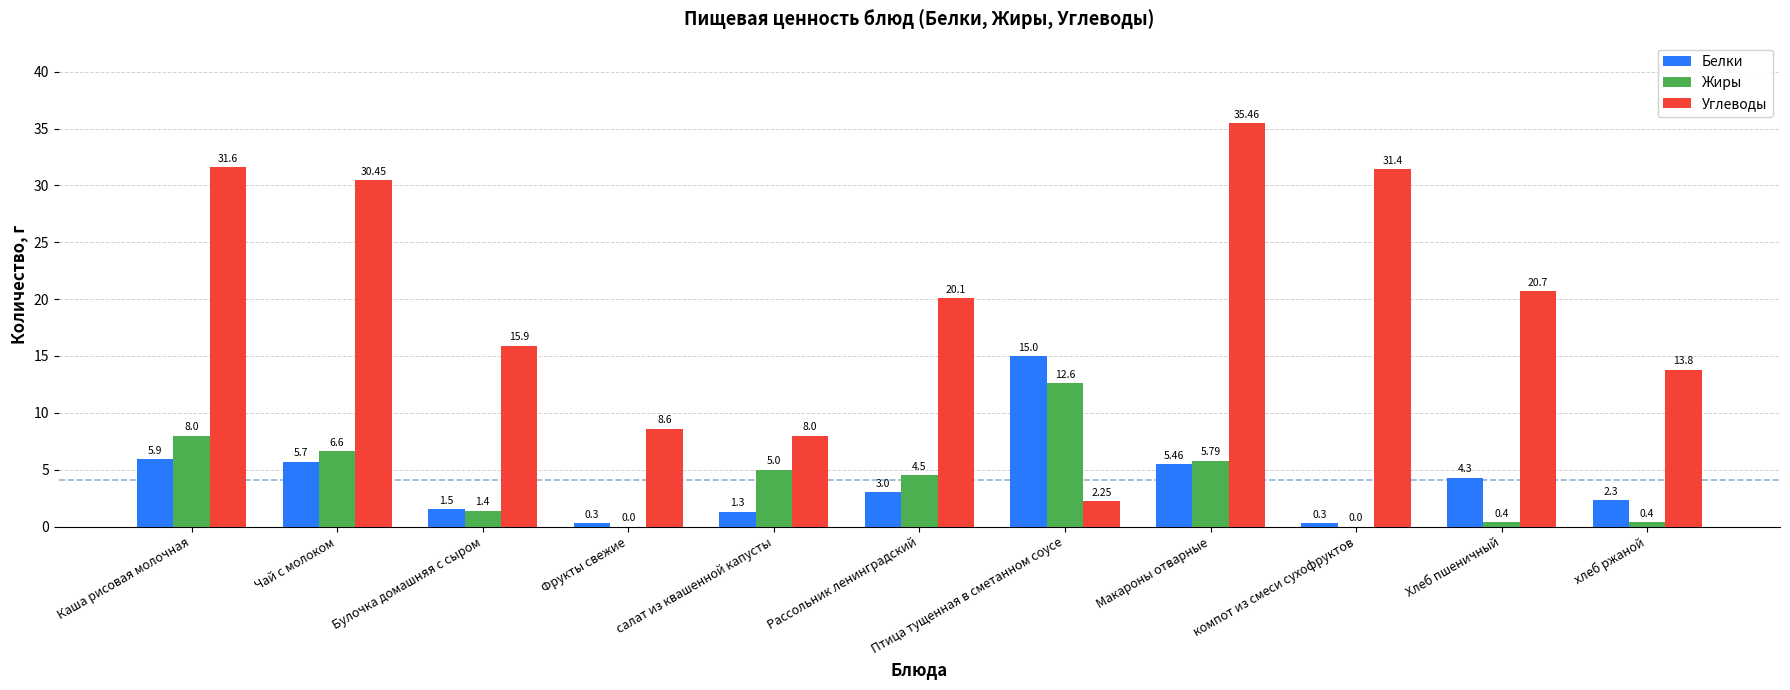

Which category has the highest value in the Белки series?

Птица тущенная в сметанном соусе